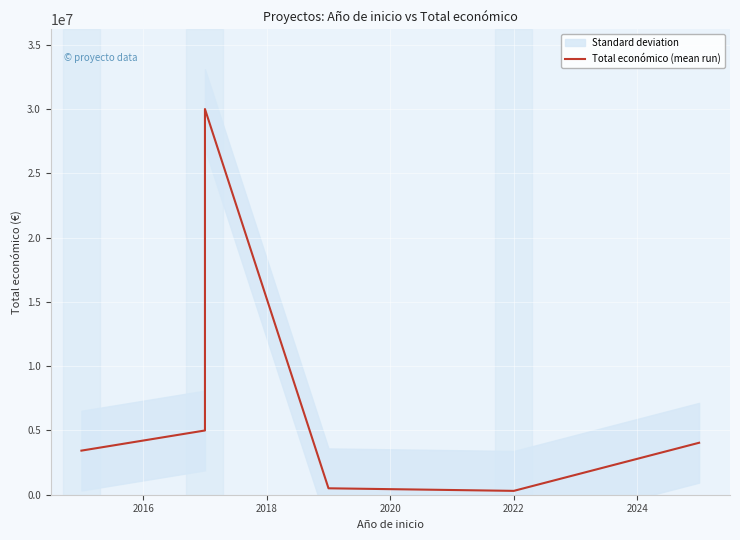

What is the change in value from 2018 to 2024?

-25957718